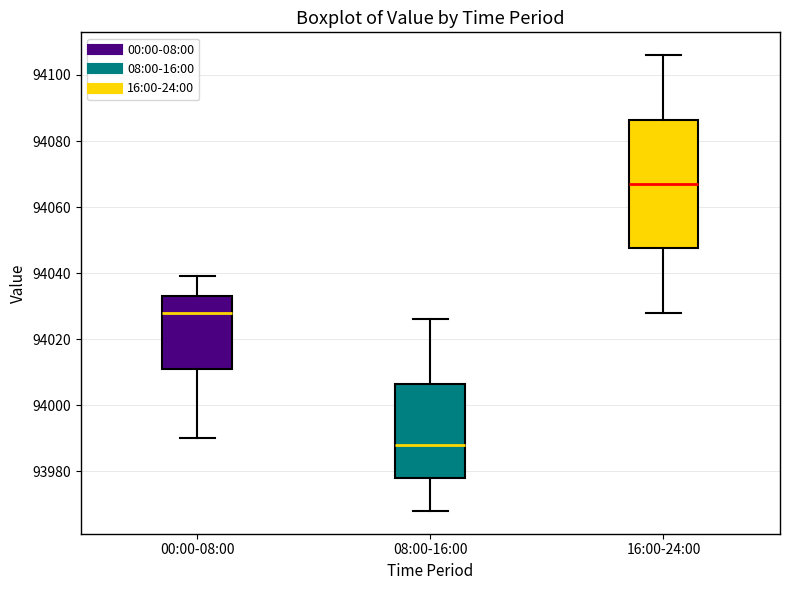

Which box is the tallest, from its lower edge to its upper edge?

16:00-24:00